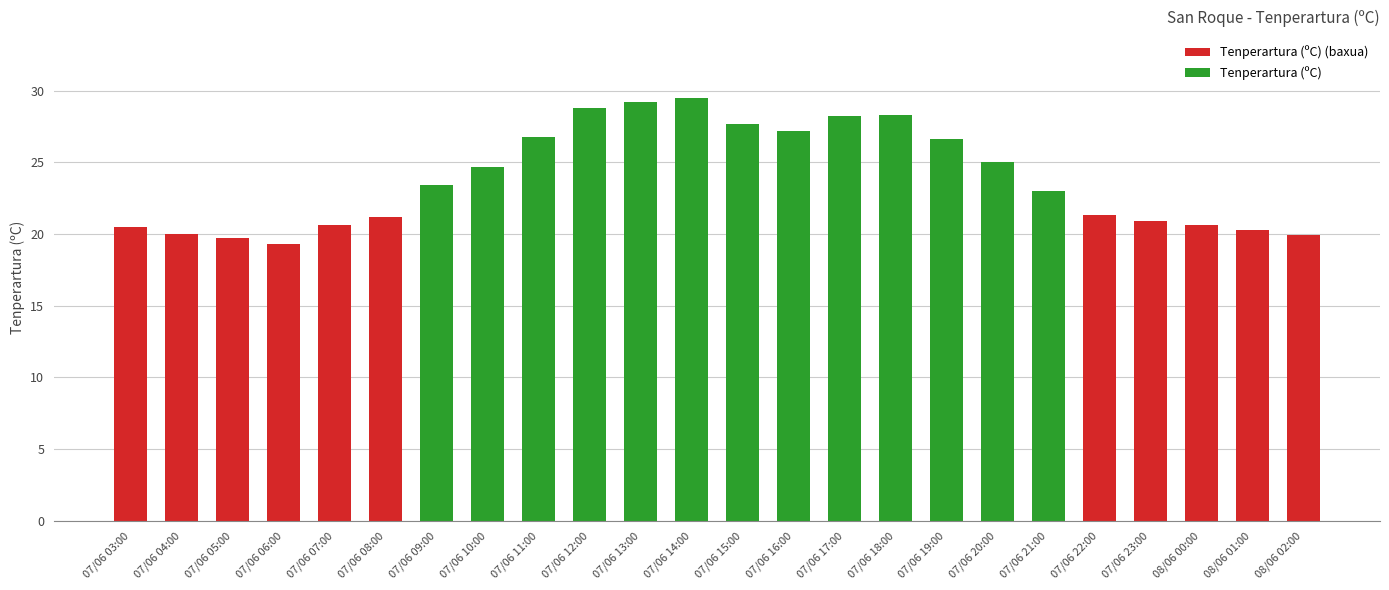

Are the bars grouped side by side (vs. stacked)?

No